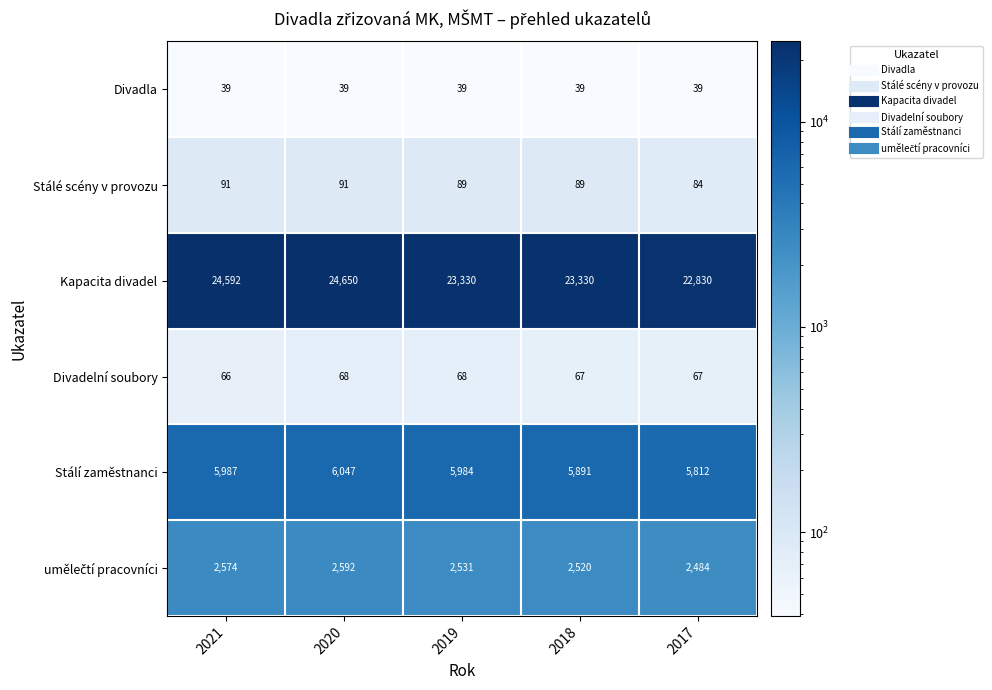

List the labels in order of Stálí zaměstnanci value, largest first.

2020, 2021, 2019, 2018, 2017